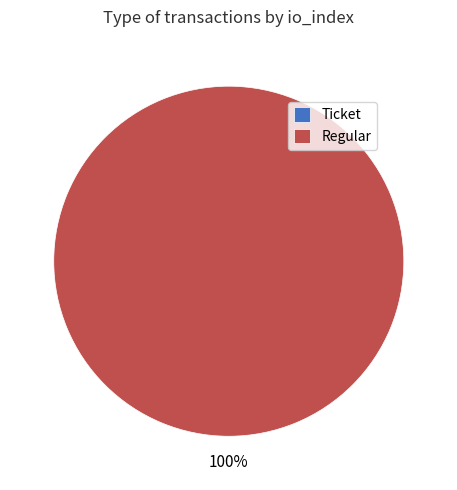

Which category accounts for the majority?

Regular